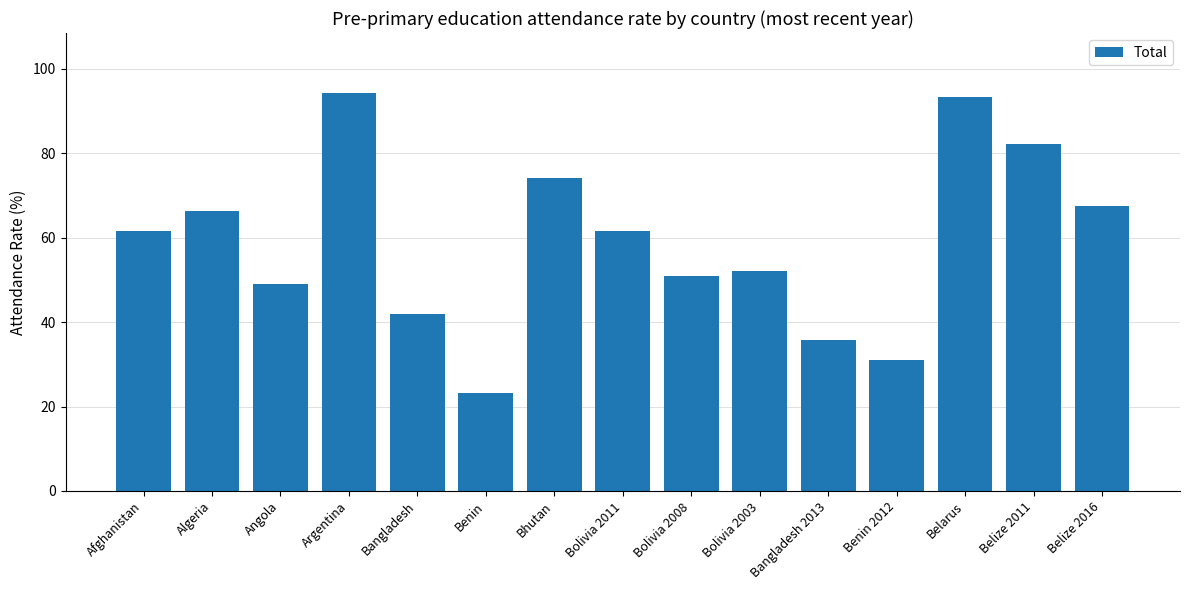

Does the chart contain stacked bars?

No